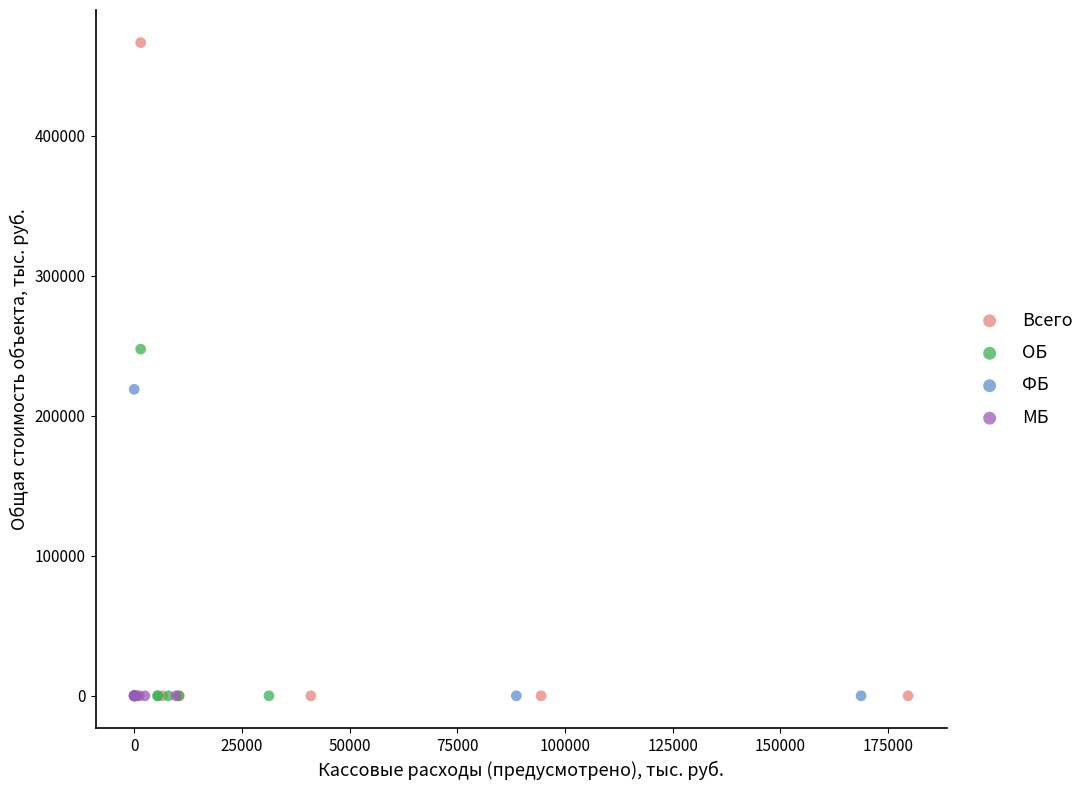

Which series reaches the maximum Y coordinate?

Всего